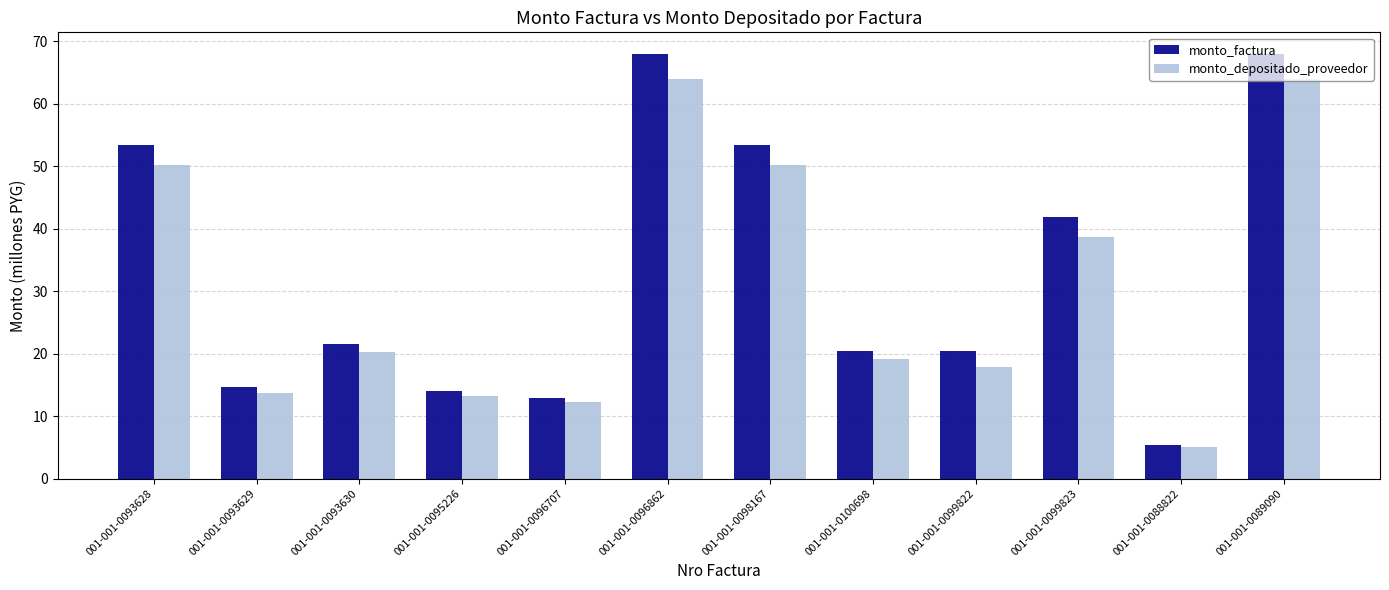

Which series has the largest total across all categories?

monto_factura